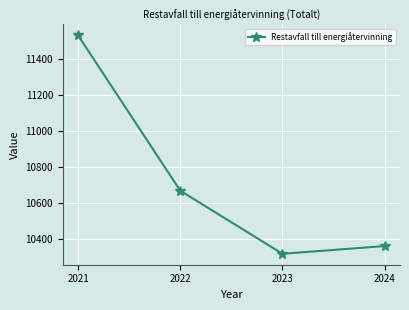

List the labels in order of value, largest first.

2021, 2022, 2024, 2023